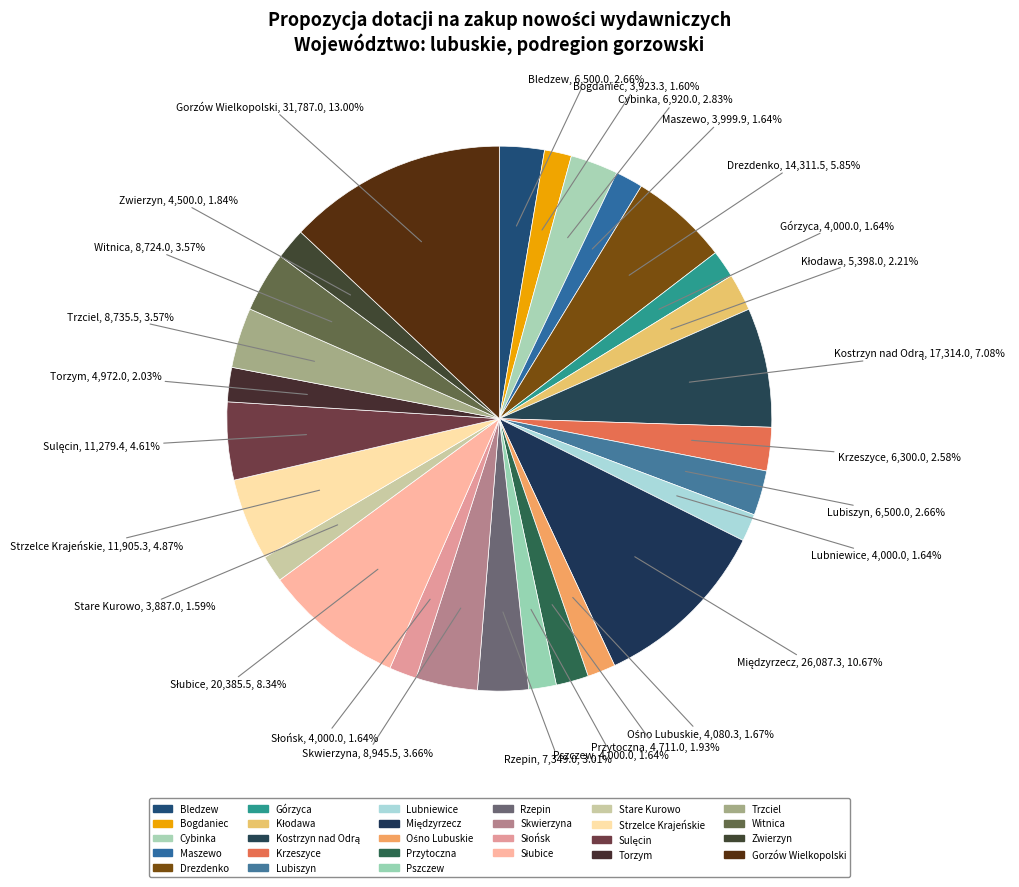

How many slices are in this pie chart?

27